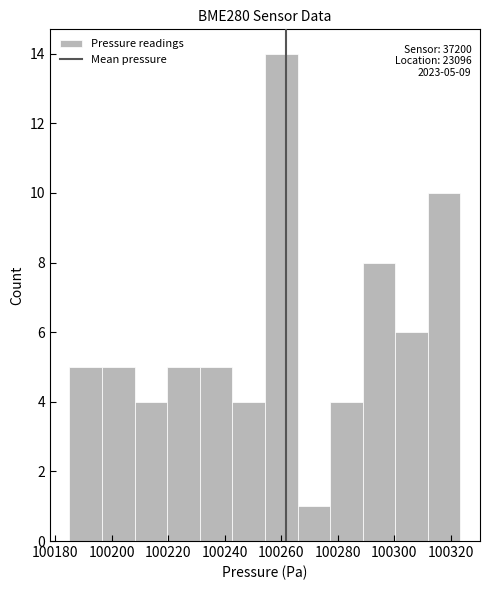

Which range on the x-axis has the tallest bar?

100254 to 100266